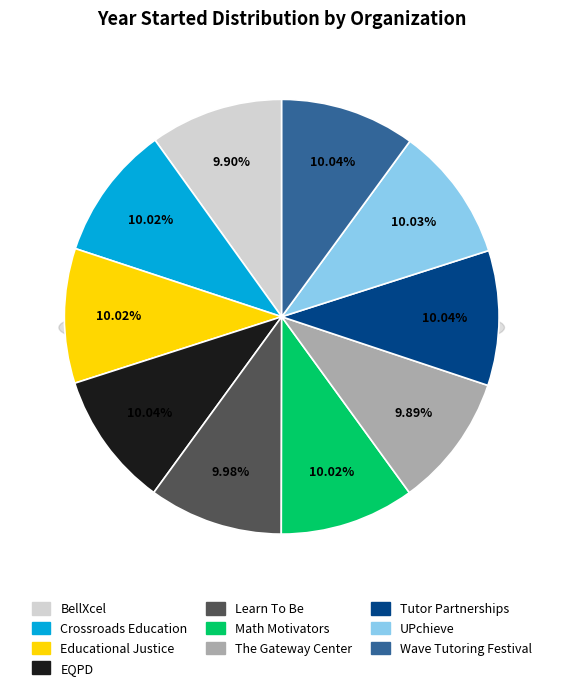

Count the number of slices in the pie.

10